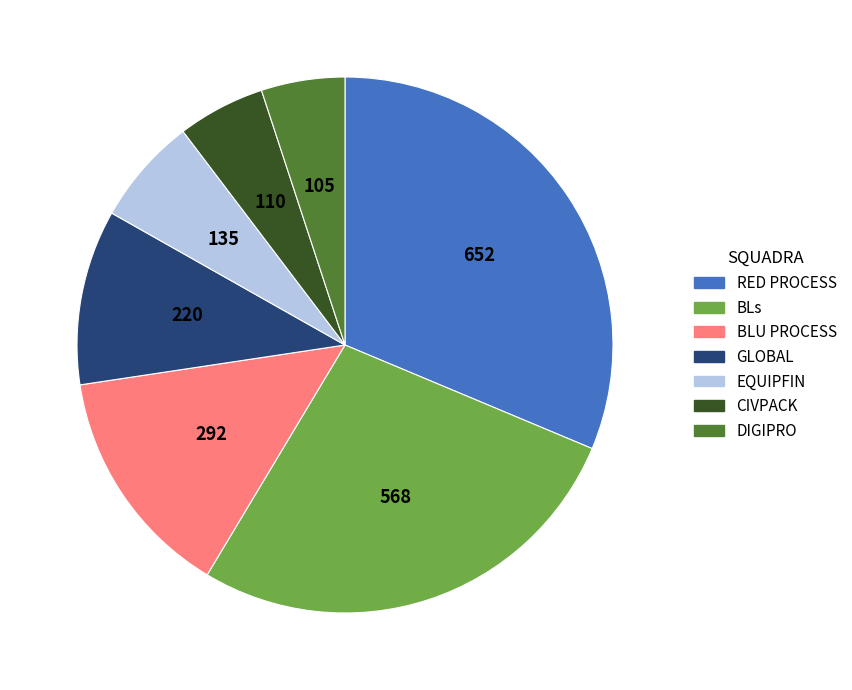

The GLOBAL slice represents 24% of the pie. True or false?

False